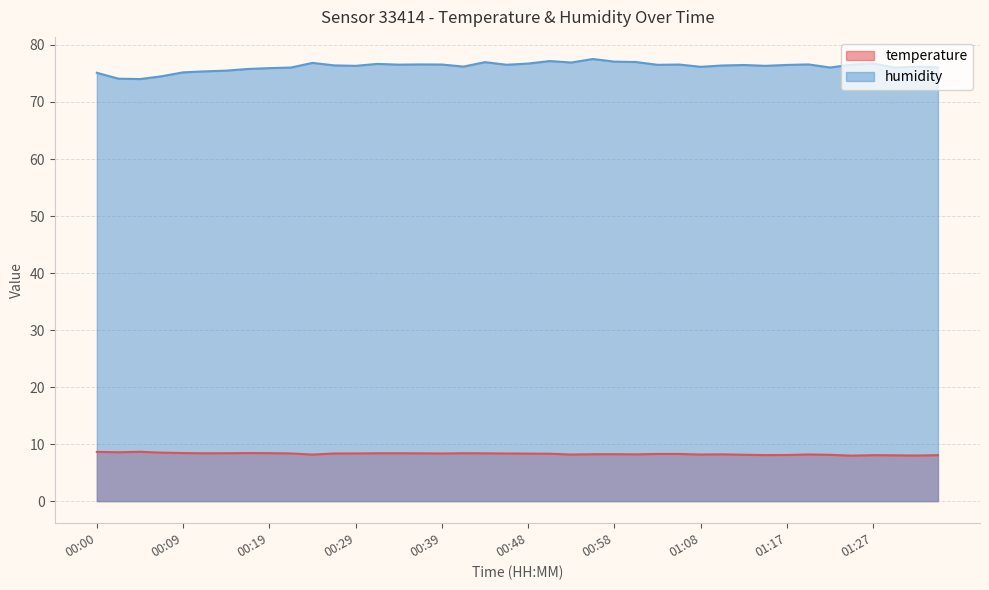

What is the lowest value of the temperature series?

8.0